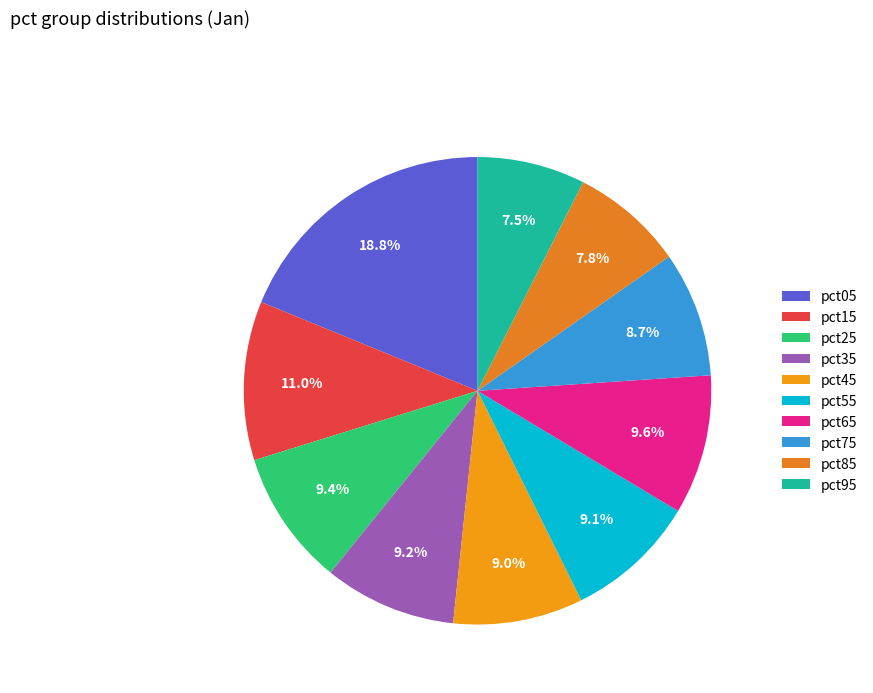

How many segments does this pie chart have?

10